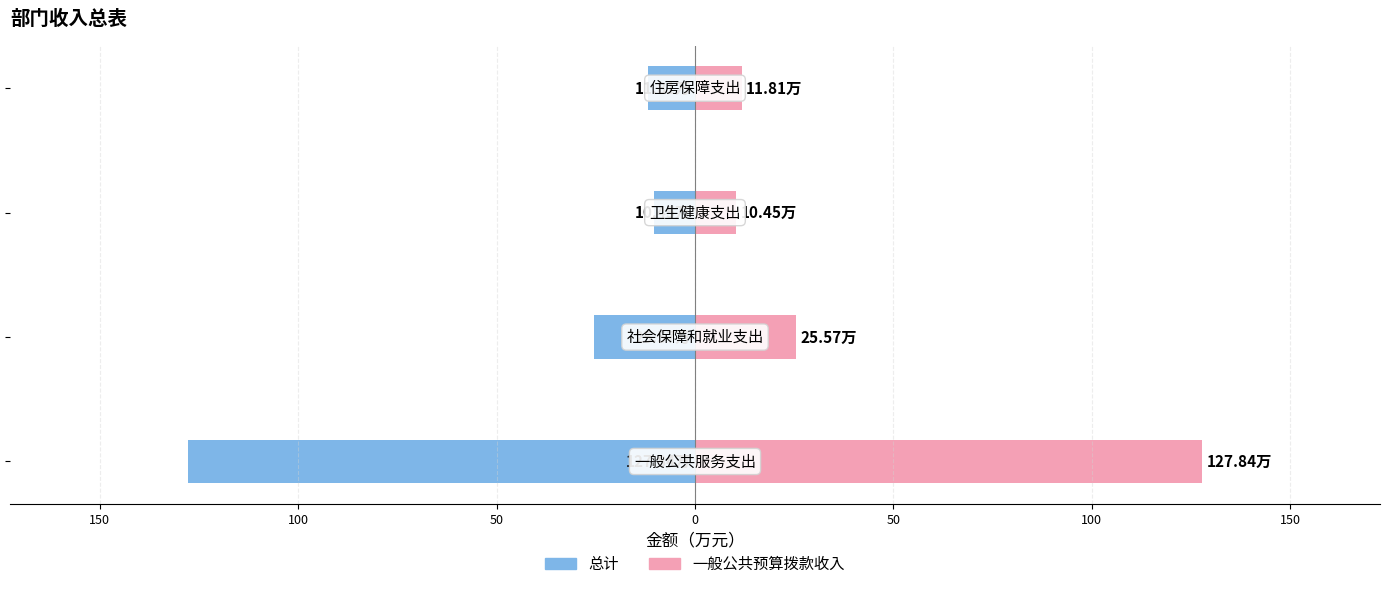

What is the sum of all 总计 values?

-175.7